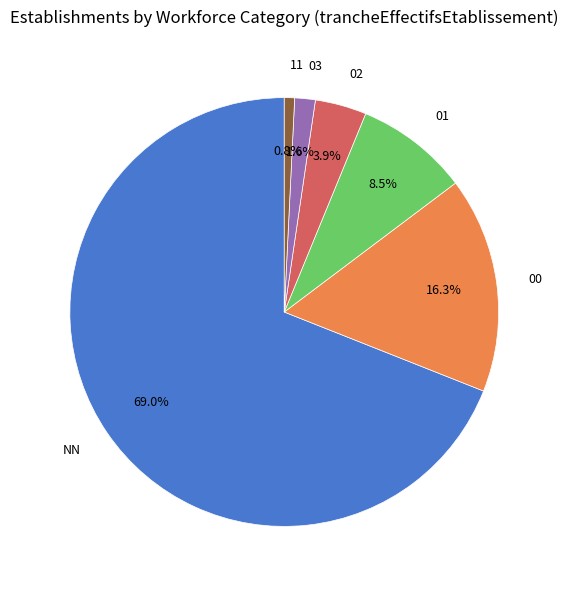

To the nearest percent, what portion does 00 represent?

16%